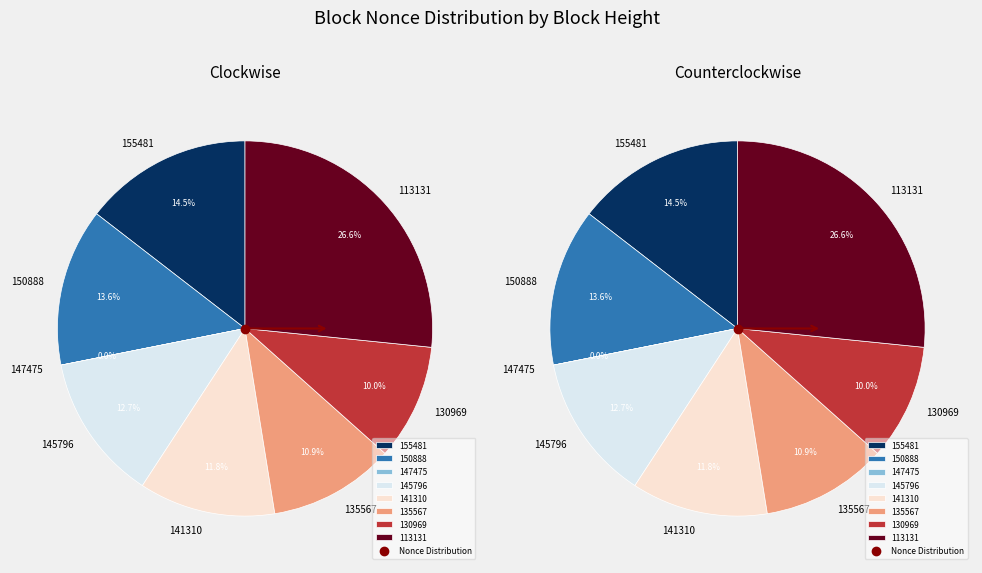

Is there a majority slice in this chart?

No